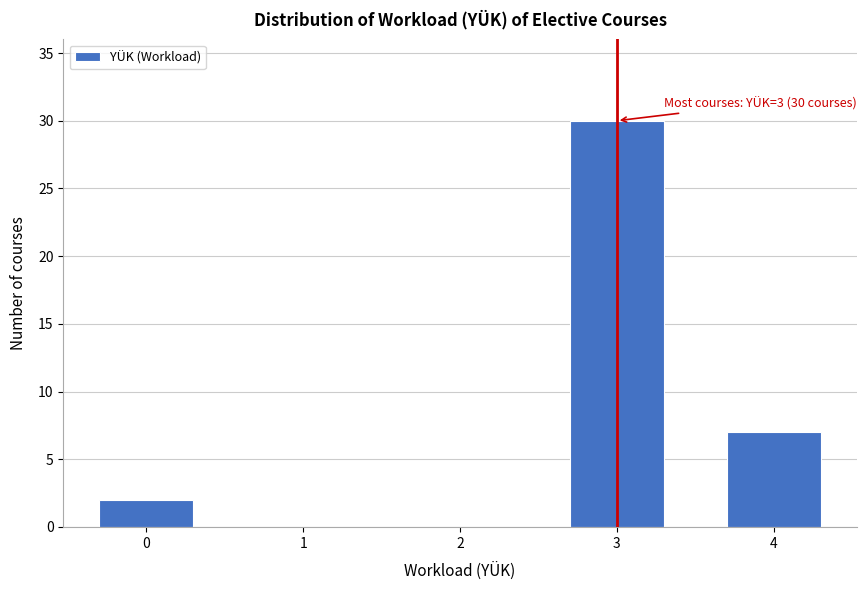

Reading right to left, transcribe all the data shown in this chart.

4=7	3=30	2=0	1=0	0=2